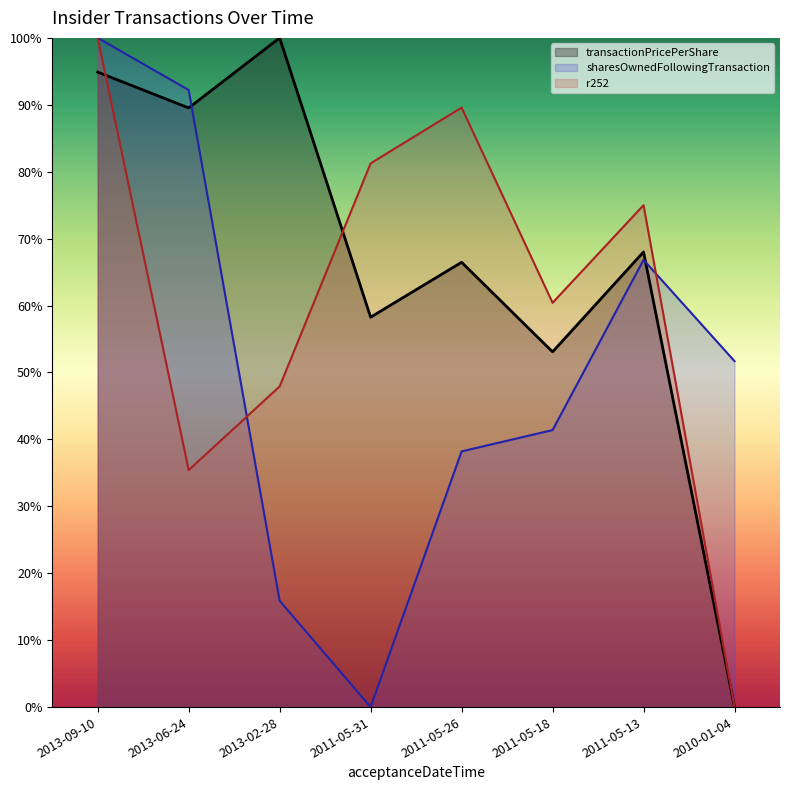

What are all the series names shown in the legend?

transactionPricePerShare, sharesOwnedFollowingTransaction, r252